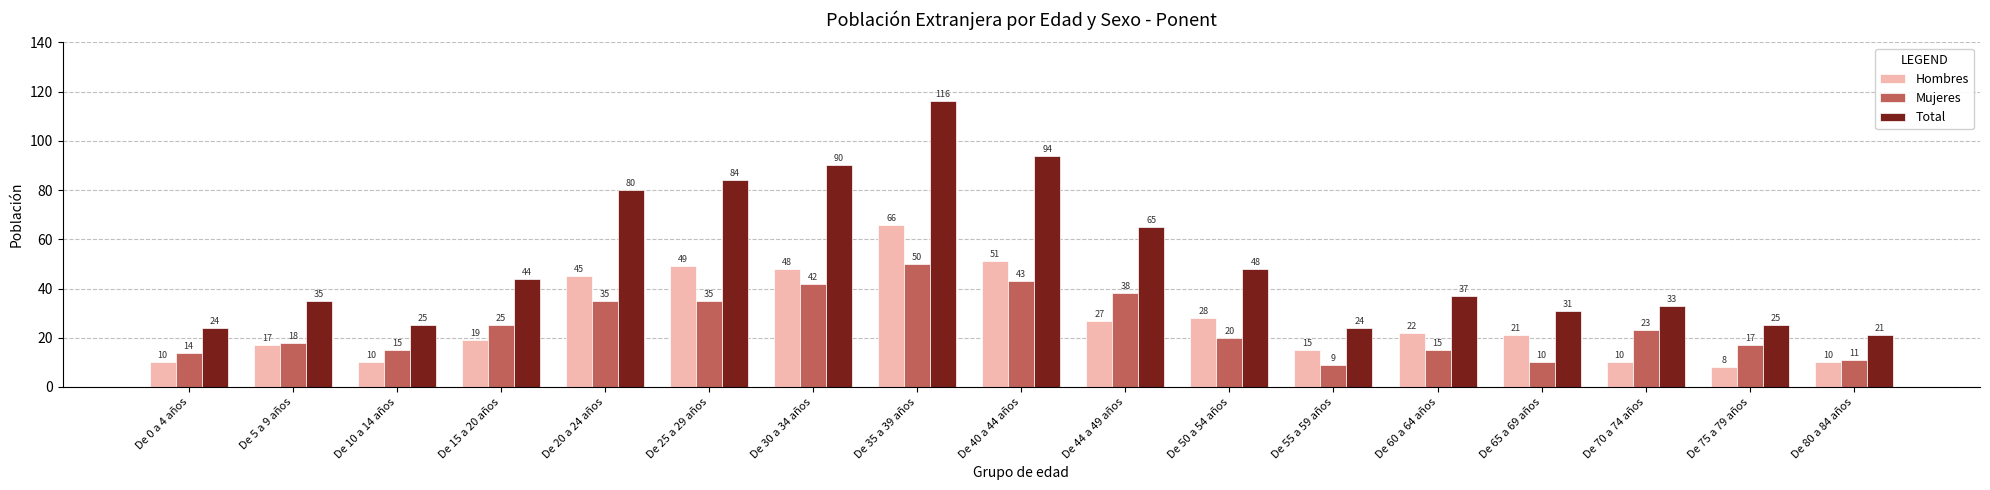

At which category is the sum across all series the highest?

De 35 a 39 años